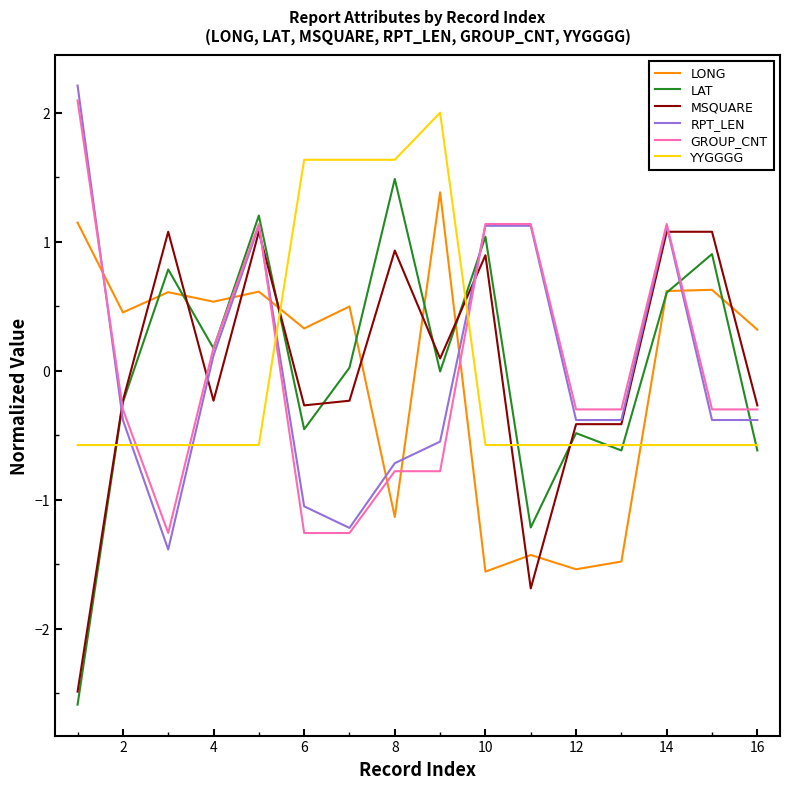

What is the lowest value of the GROUP_CNT series?

-1.3